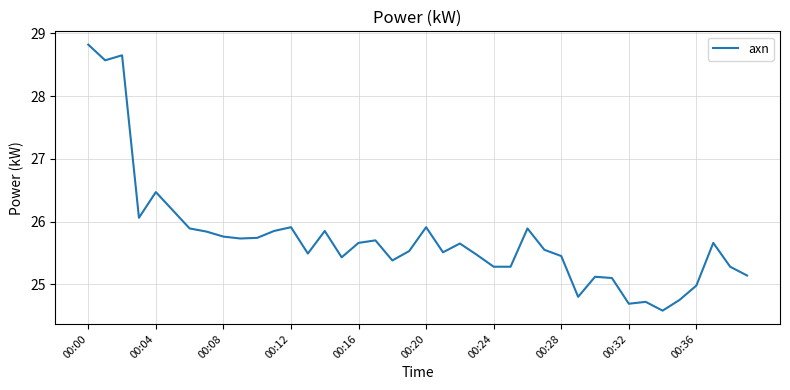

What is the difference between the maximum and minimum values?

4.2